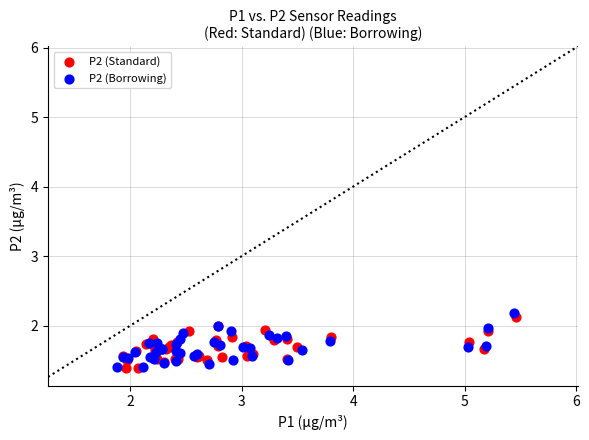

What are all the series names shown in the legend?

P2 (Standard), P2 (Borrowing)